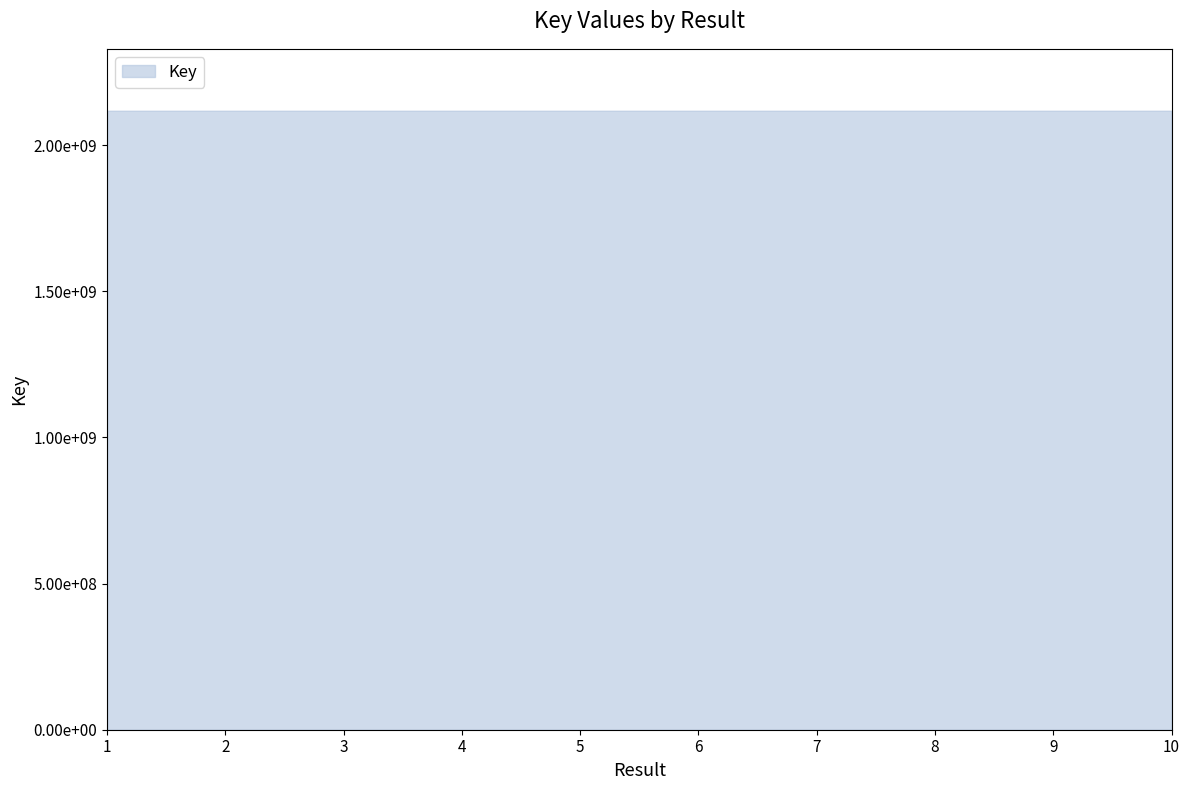

How many distinct data groups are displayed?

1